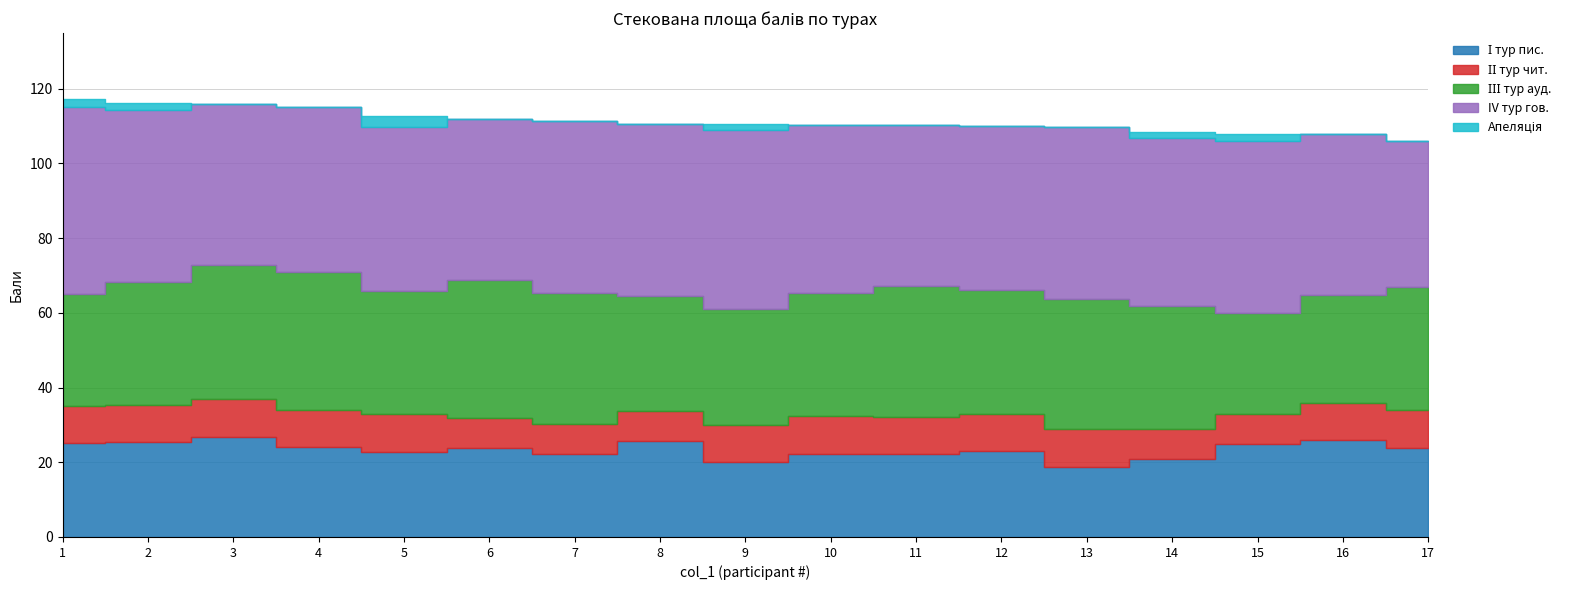

Rank the series by their average value, from lowest to highest.

Апеляція, ІІ тур чит., І тур пис., ІІІ тур ауд., IV тур гов. 